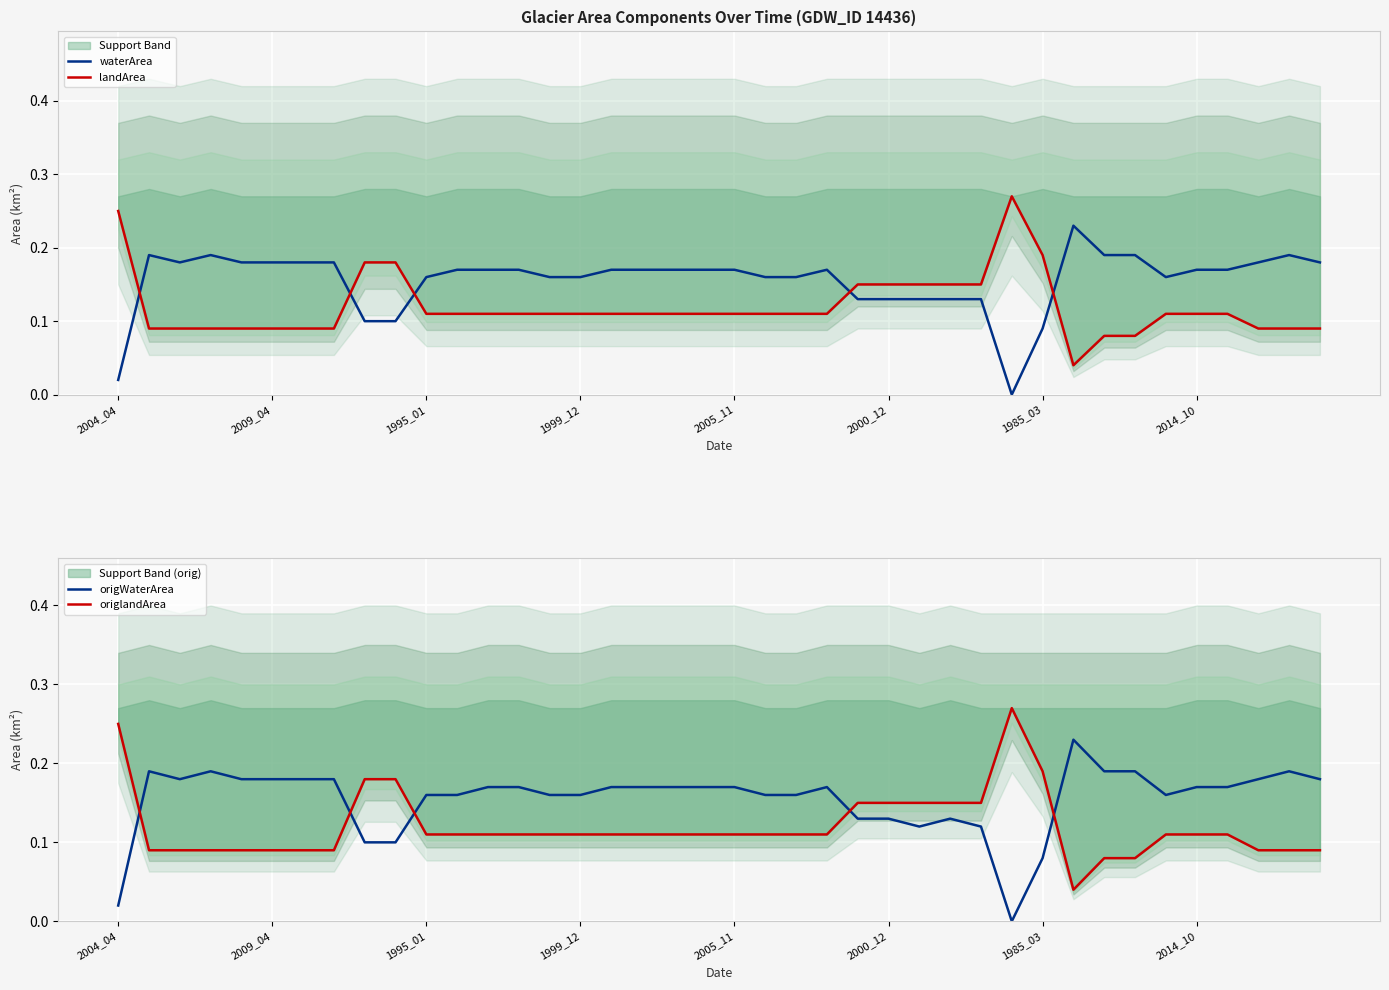

What are all the series names shown in the legend?

waterArea, landArea, origWaterArea, origlandArea